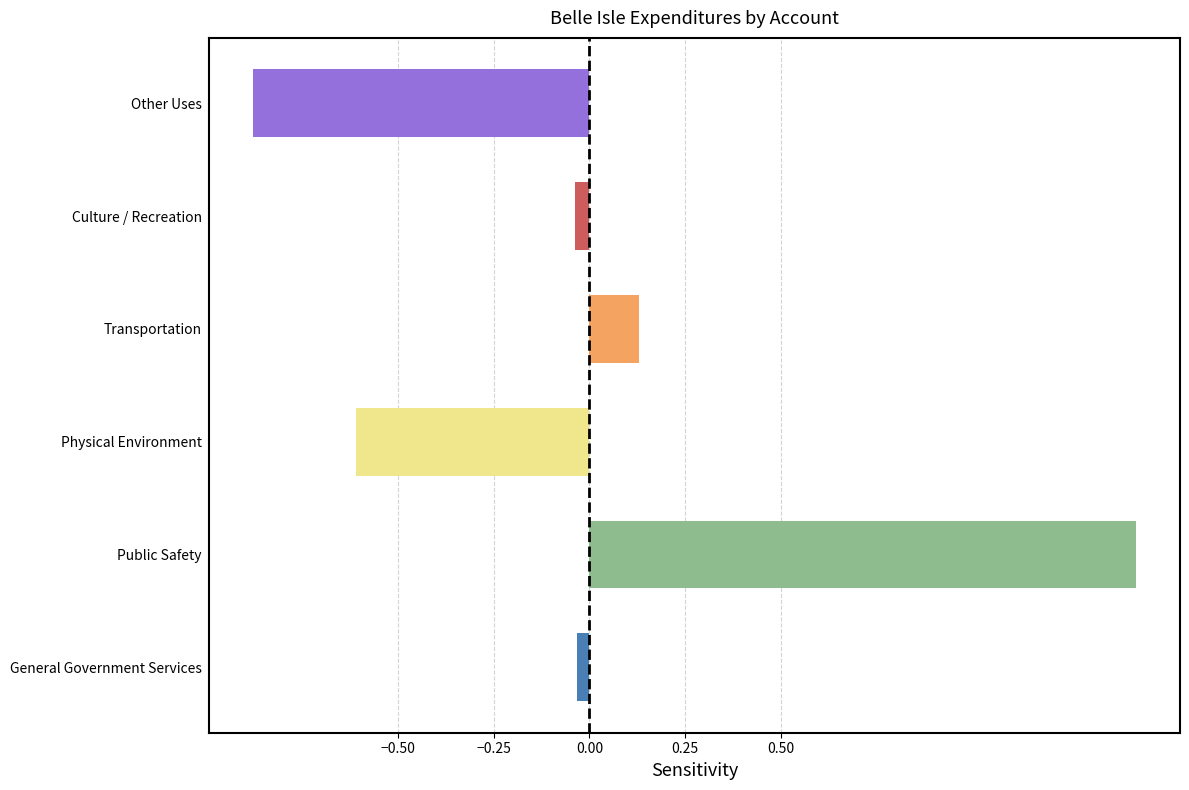

Which label corresponds to the largest value in the chart?

Public Safety